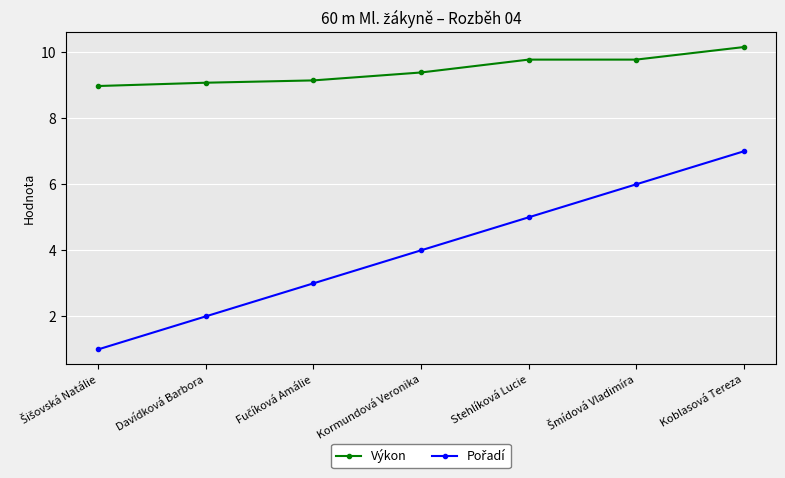

True or false: Výkon has a value of 9.4 at Kormundová Veronika.

True